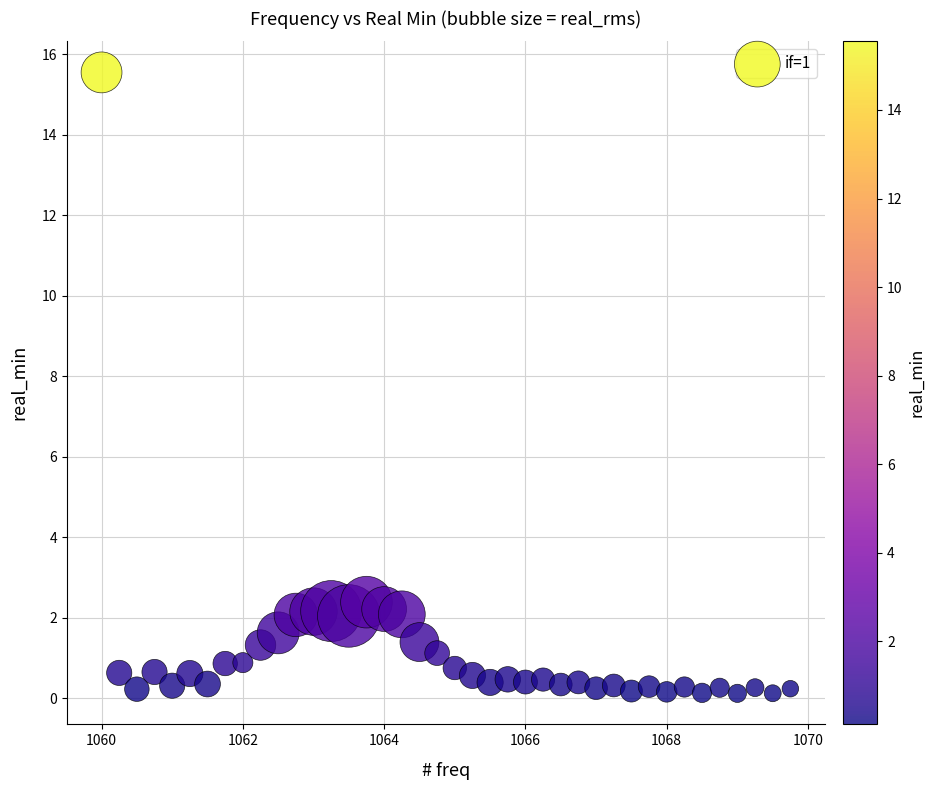

What Y value in the scatter plot is closest to 7?

2.4